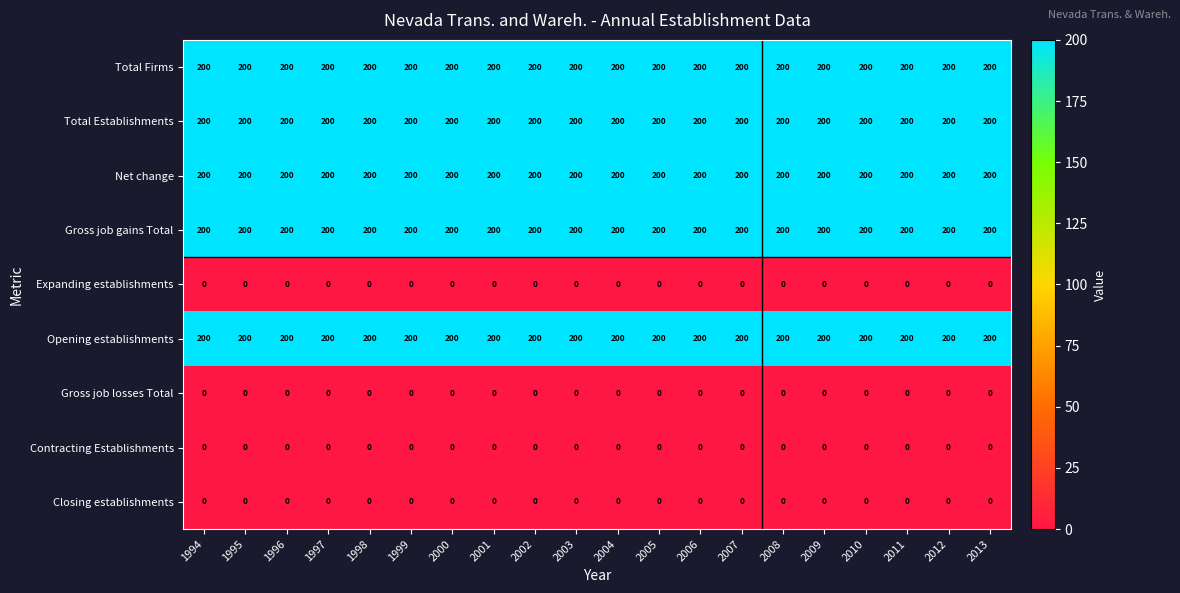

What is the sum of the Gross job gains Total values at 2004 and 1997?

400